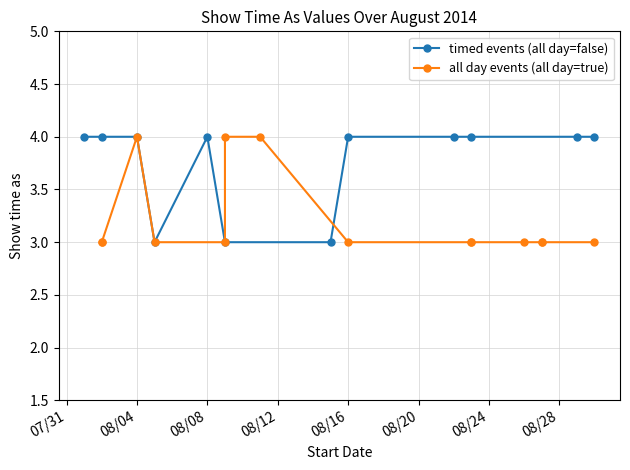

Which category has the highest value across all series?

1/8/2014